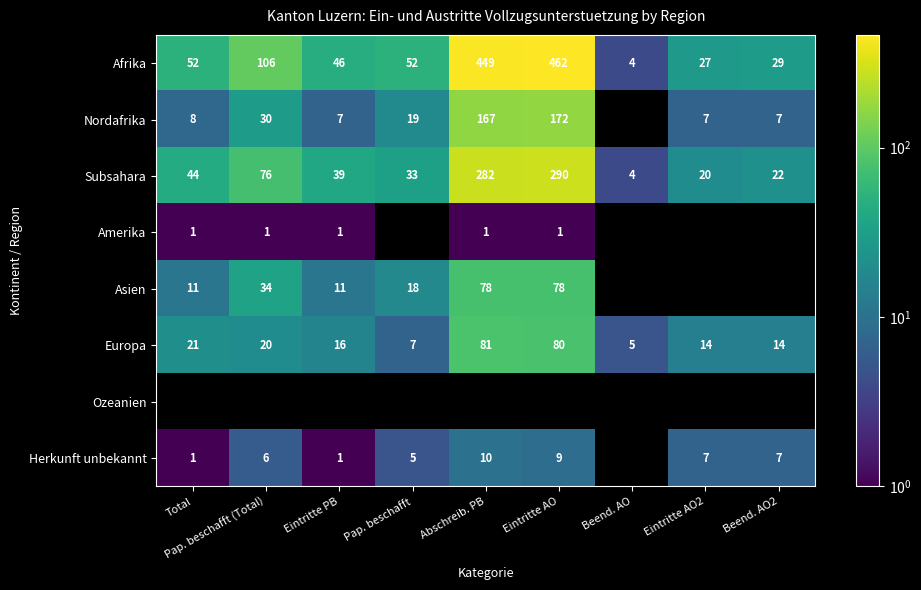

Is the value of Herkunft unbekannt at Abschreib. PB greater than the value of Afrika at Pap. beschafft (Total)?

No